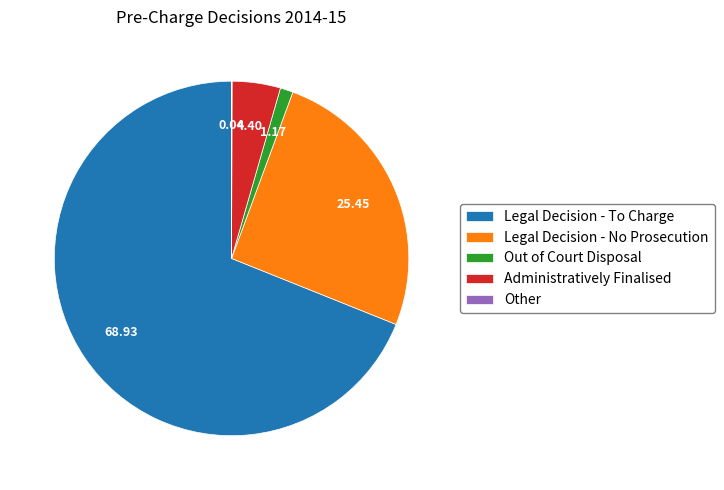

True or false: Legal Decision - To Charge accounts for 69% of the total.

True